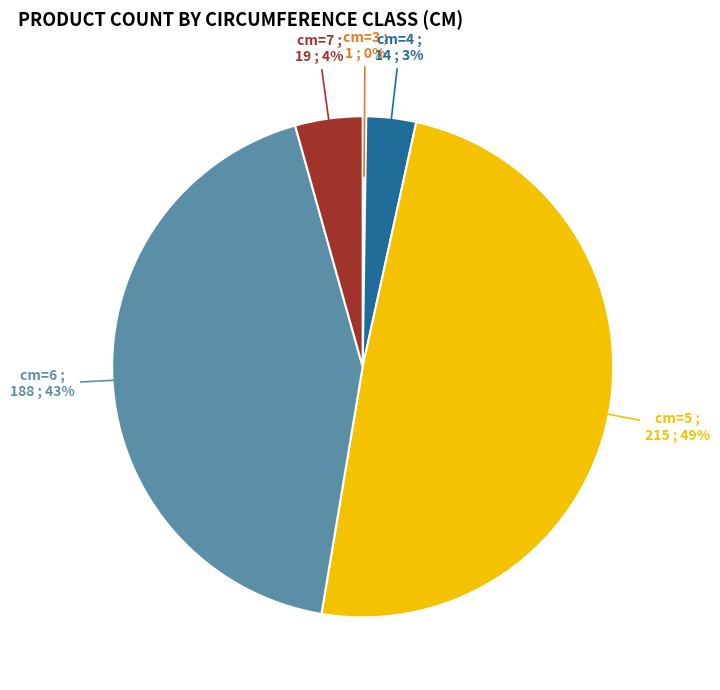

Do cm=7 and cm=5 together represent more than half of the pie?

Yes